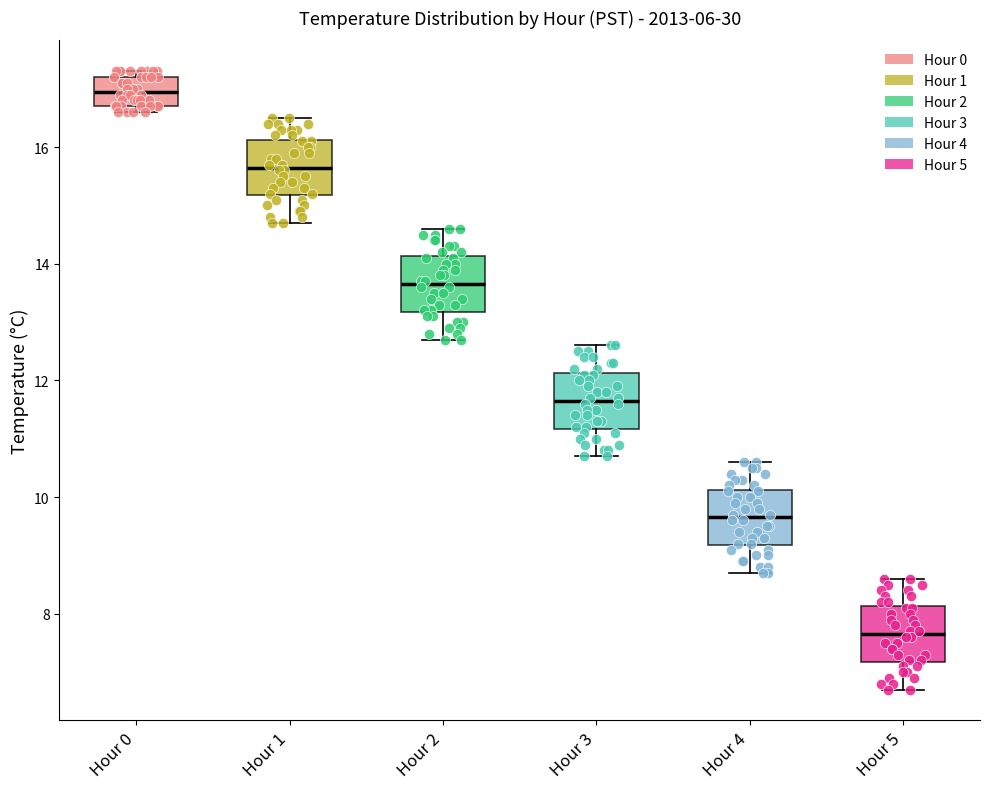

Reading left to right, transcribe this box plot: for each box, give where its median line is, the range the box spans, and where its two whiskers end, as read against the y-axis. The values are not printed on the chart, so give them approximately, as read against the axis.

Hour 0: median 17.0, box 16.8 to 17.2, whiskers 16.6 to 17.4
Hour 1: median 15.6, box 15.2 to 16.2, whiskers 14.8 to 16.6
Hour 2: median 13.6, box 13.2 to 14.2, whiskers 12.8 to 14.6
Hour 3: median 11.6, box 11.2 to 12.2, whiskers 10.8 to 12.6
Hour 4: median 9.6, box 9.2 to 10.2, whiskers 8.8 to 10.6
Hour 5: median 7.6, box 7.2 to 8.2, whiskers 6.8 to 8.6